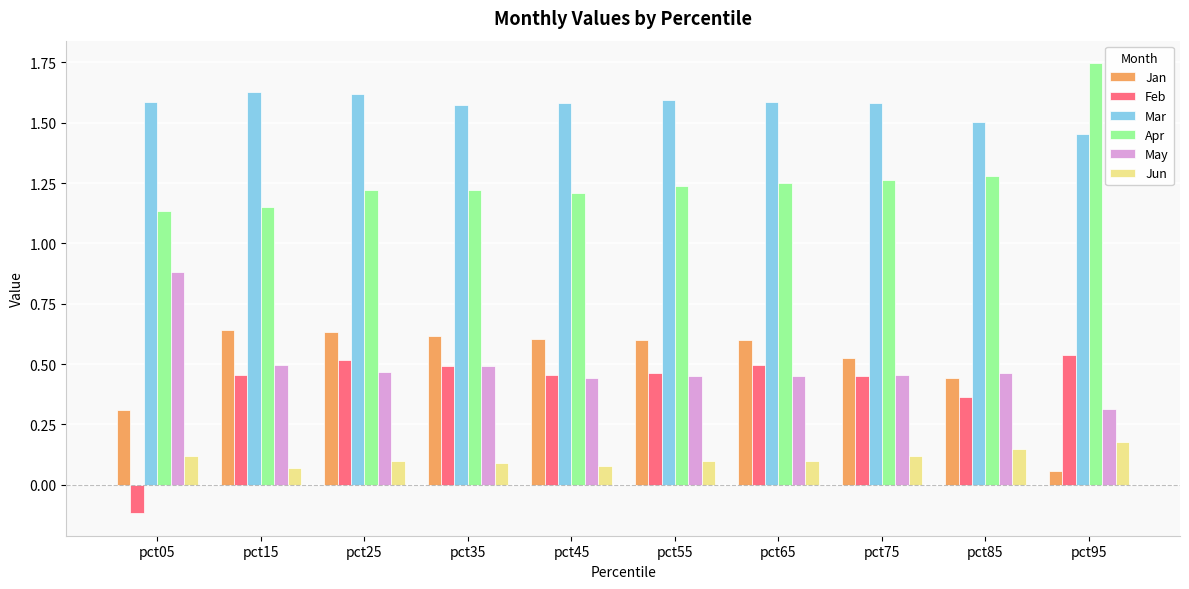

Rank the series by their maximum value, from lowest to highest.

Jun, Feb, Jan, May, Mar, Apr